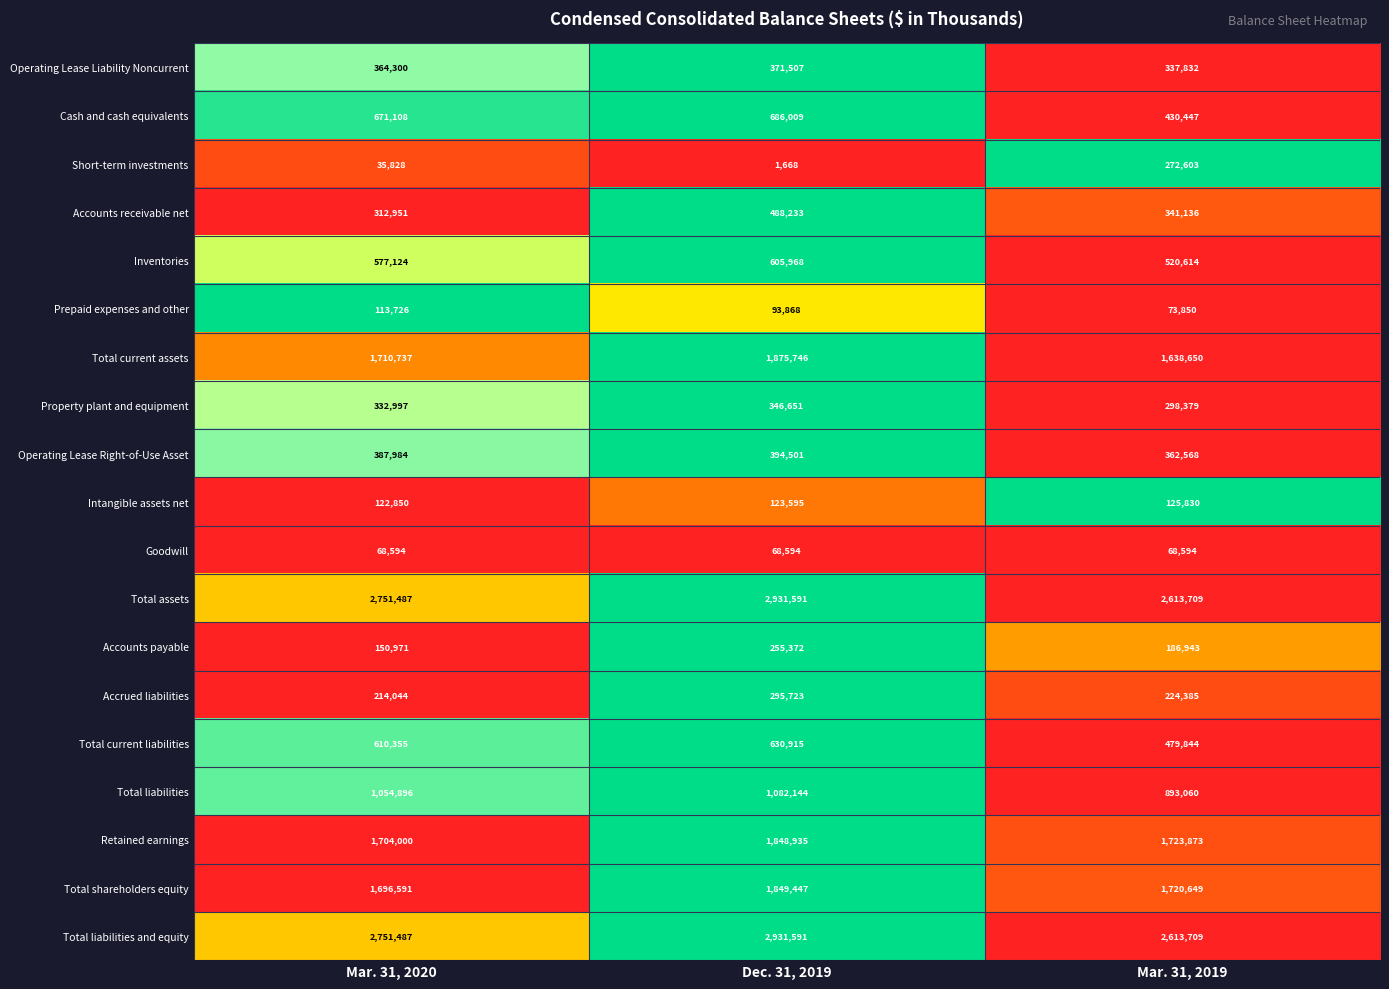

What is the sum of all Total shareholders equity values?

5266687